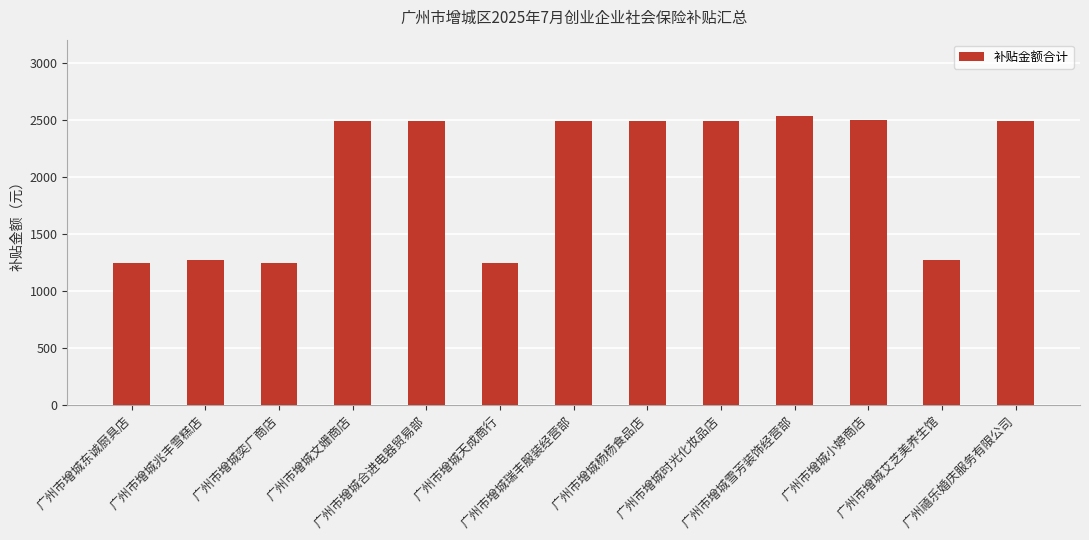

What is the greatest value displayed?

2532.7